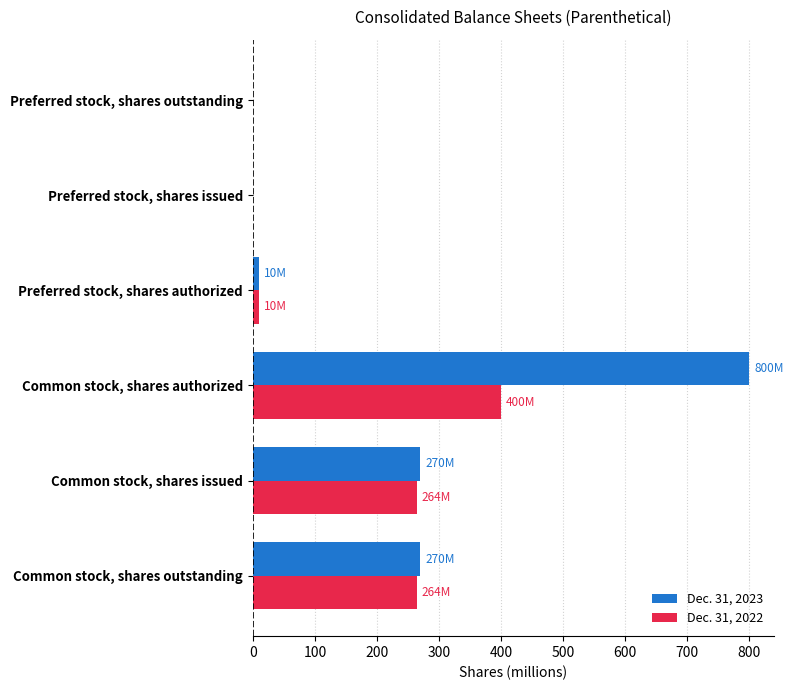

Is the value of Dec. 31, 2022 at Common stock, shares issued greater than the value of Dec. 31, 2023 at Preferred stock, shares issued?

Yes